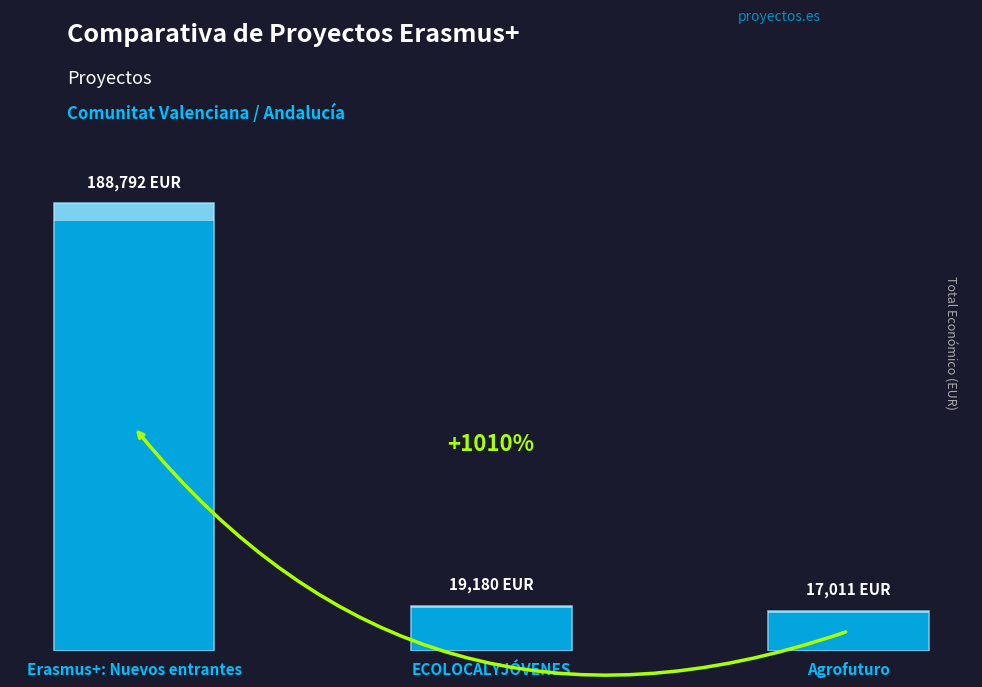

What is the minimum value shown in the chart?

17011